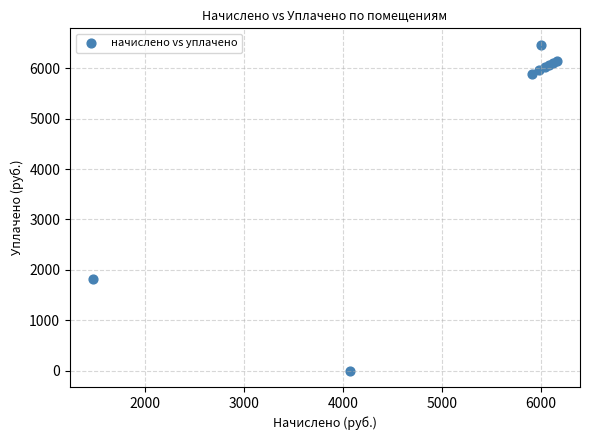

What Y value in the scatter plot is closest to 3234?

1828.1